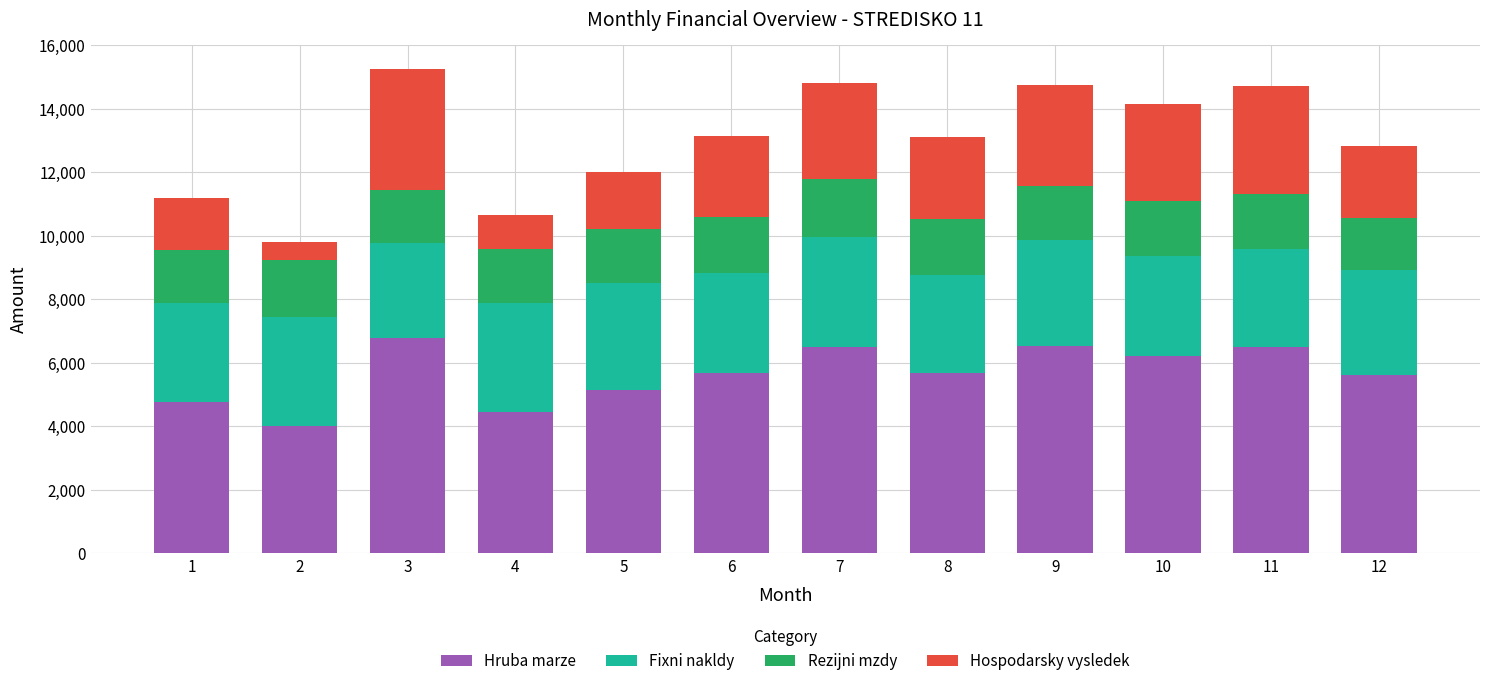

What is the total value across all series at 10?

14163